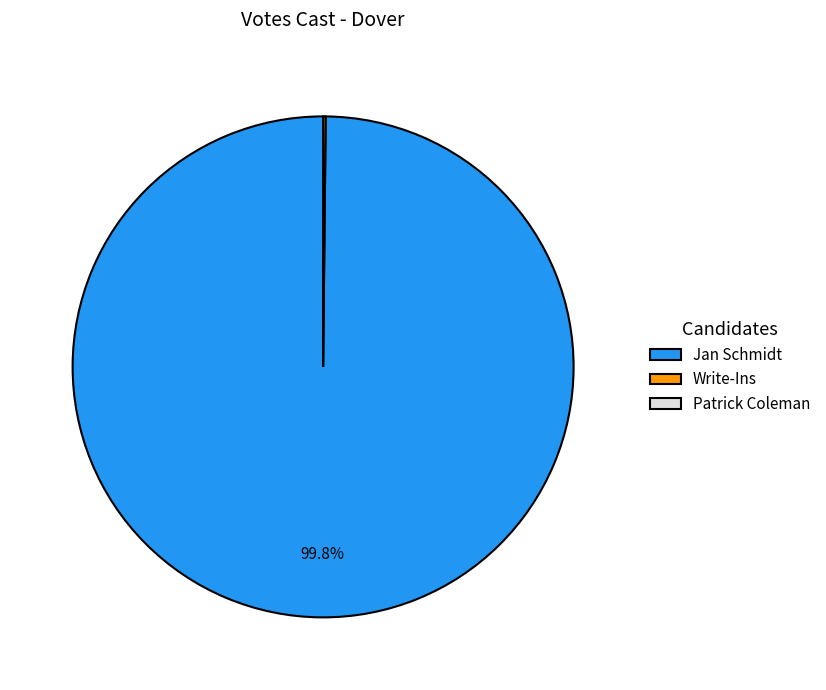

Does any single category account for the majority?

Yes